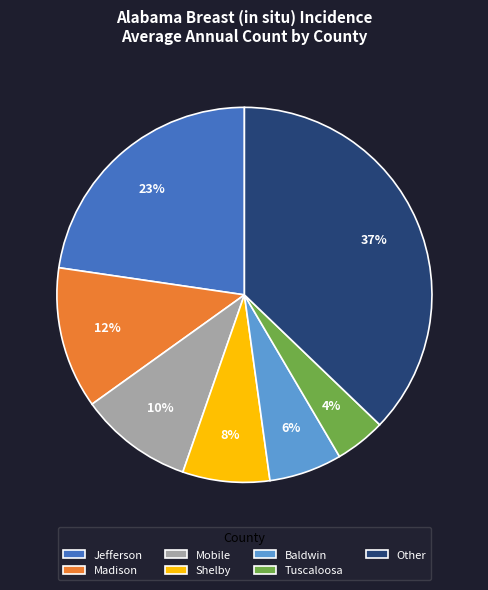

How many segments does this pie chart have?

7